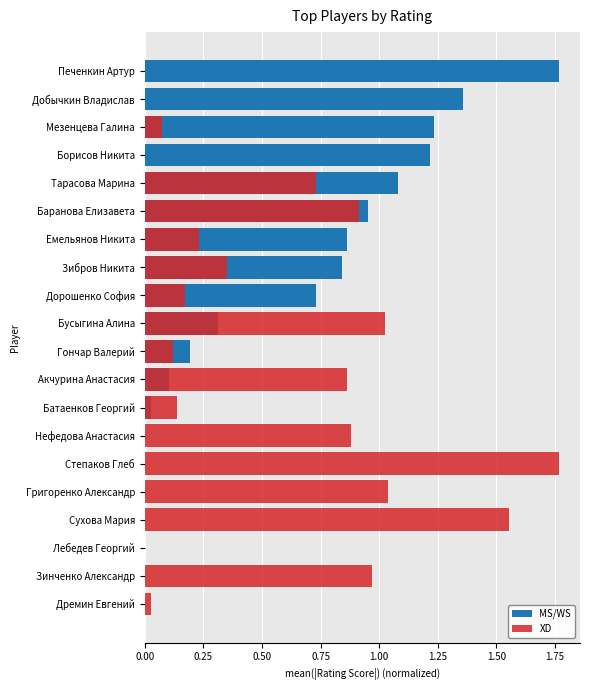

The MS/WS series shows 0.5 at Баранова Елизавета. True or false?

False